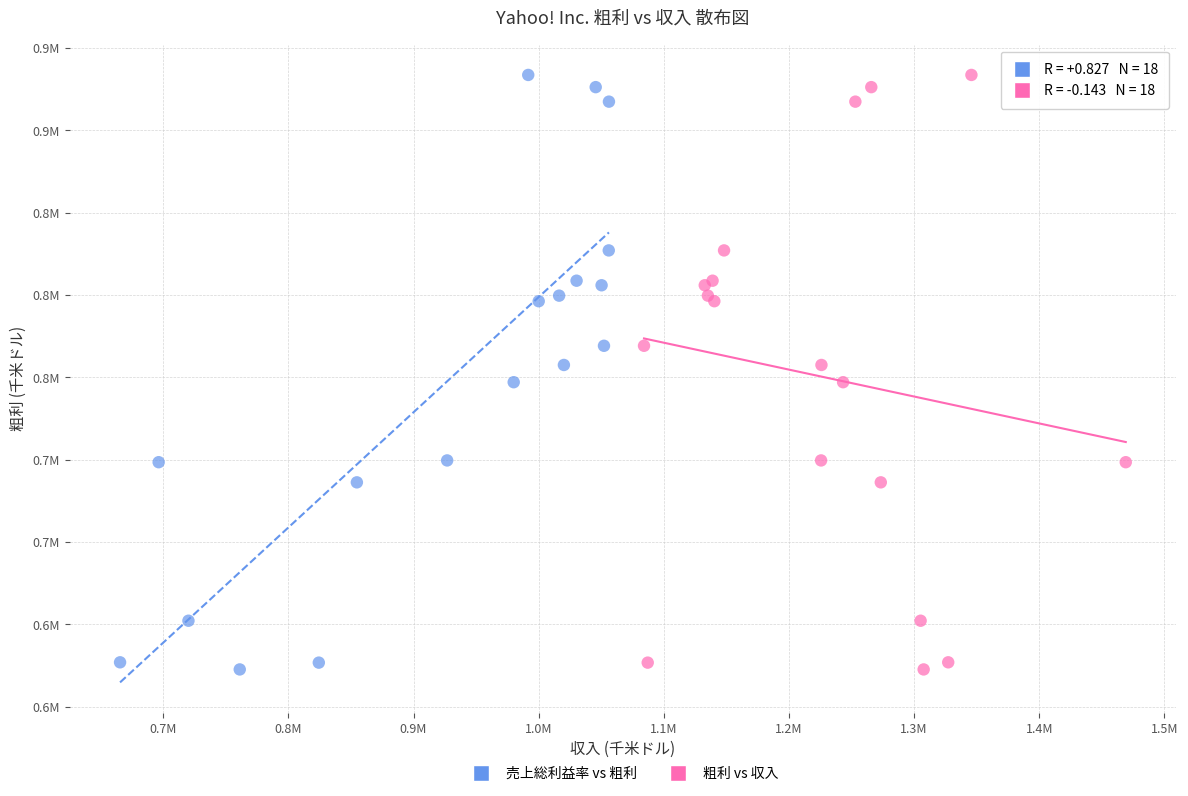

What are all the series names shown in the legend?

売上総利益率 vs 粗利, 粗利 vs 収入